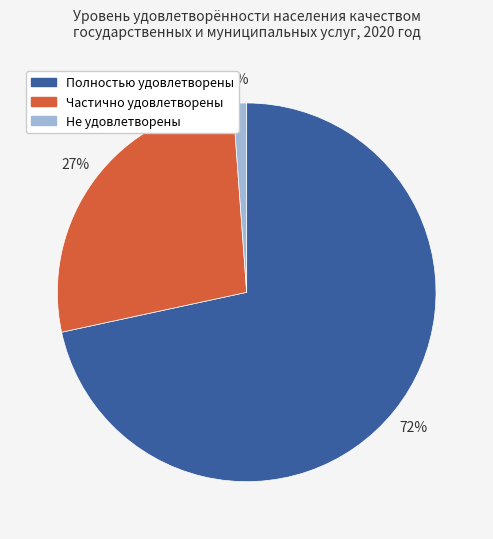

Is there a majority slice in this chart?

Yes